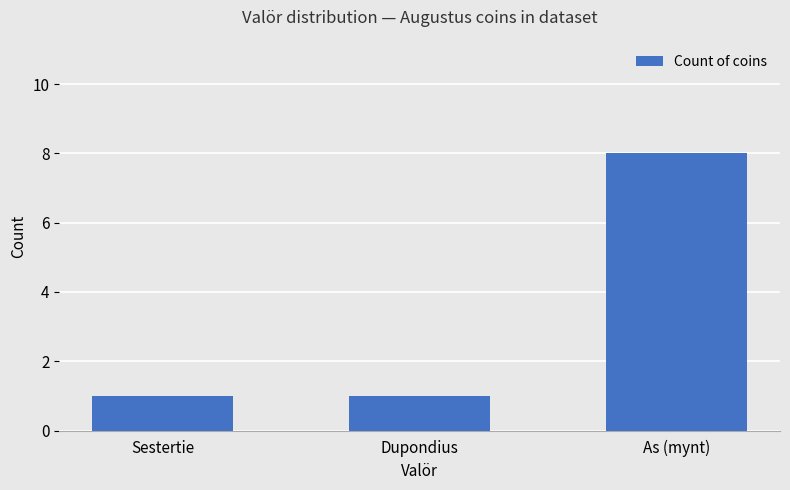

How many categories are shown in the chart?

3